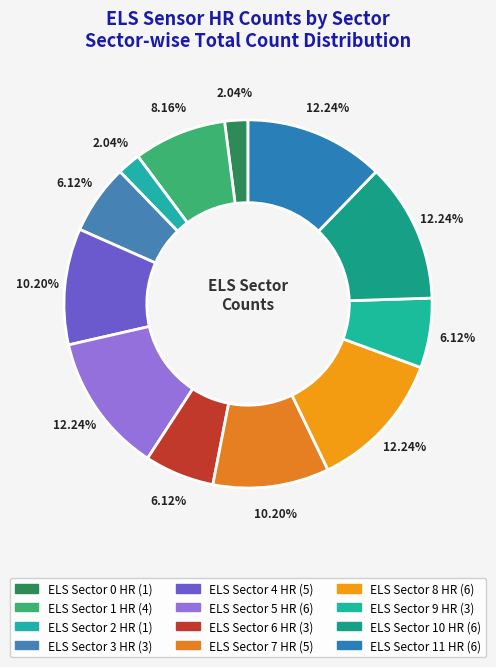

How many segments does this pie chart have?

12